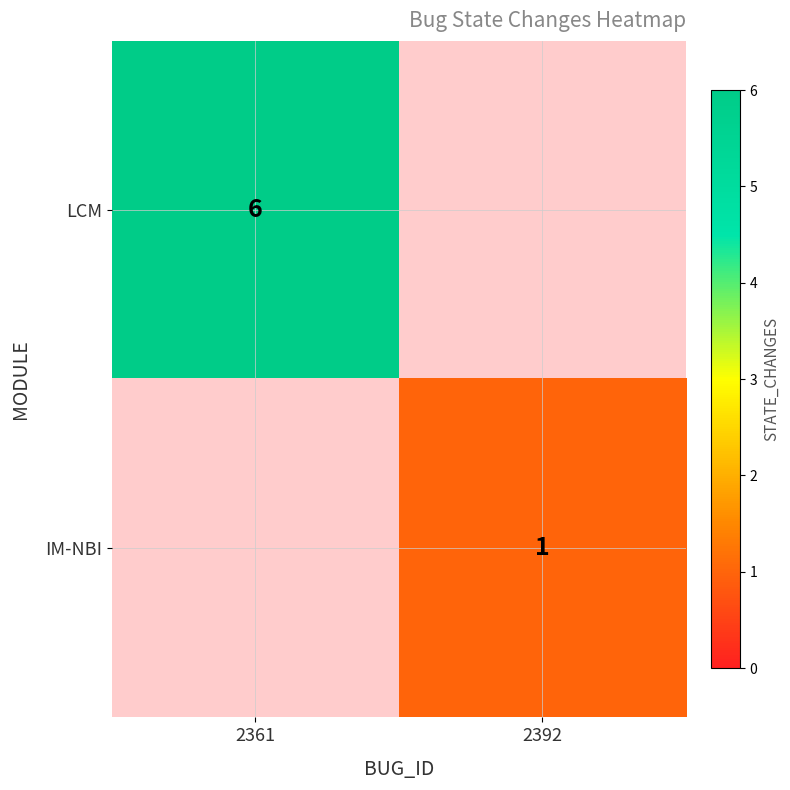

Between 2392 and 2361, which is larger?

2361